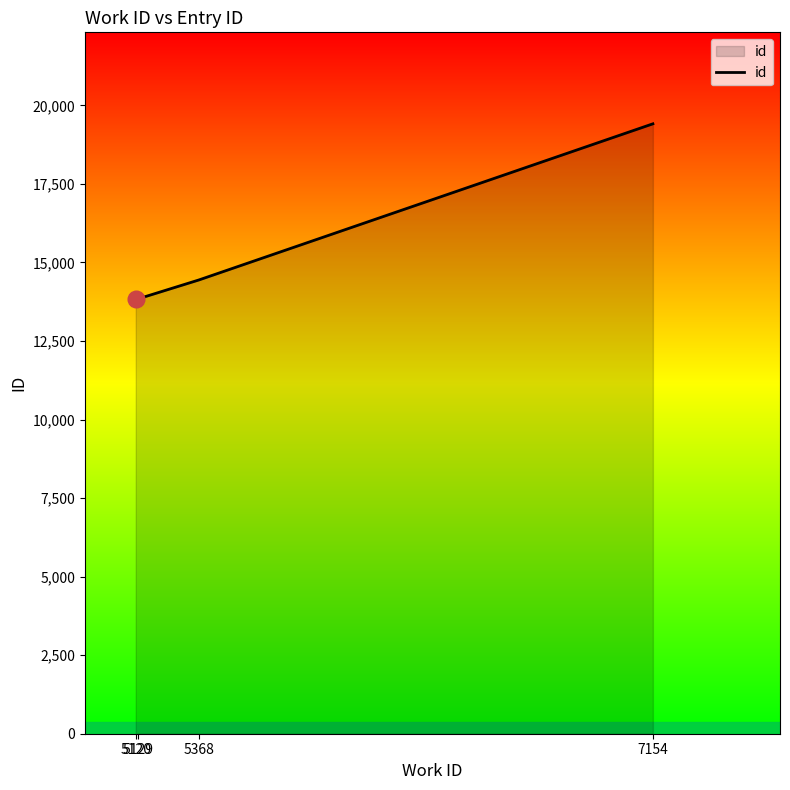

True or false: there are more than 1 points higher than both neighbors.

False